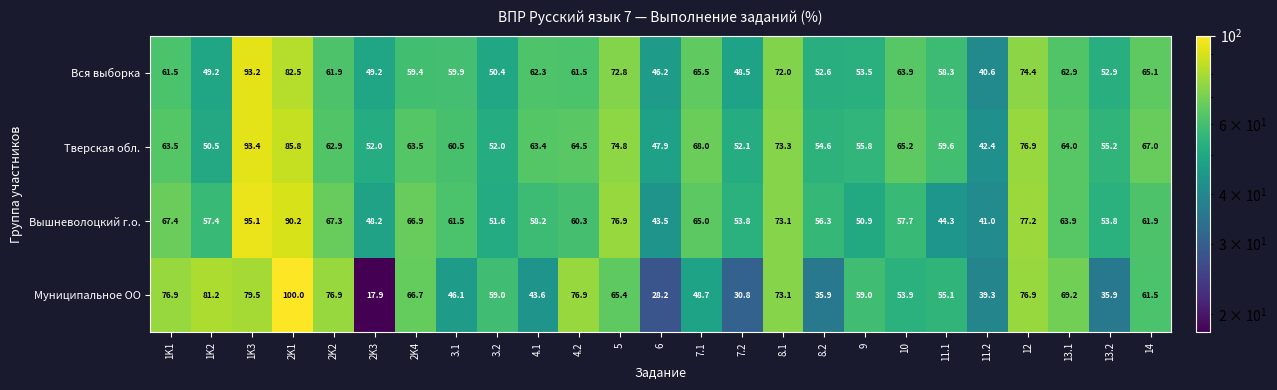

What is the difference between the maximum and minimum values in the Вся выборка series?

52.6